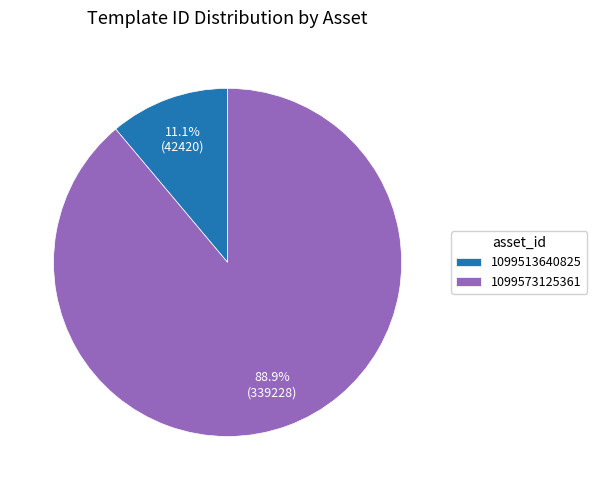

What is the ratio of the value at 1099513640825 to the value at 1099573125361?

0.1